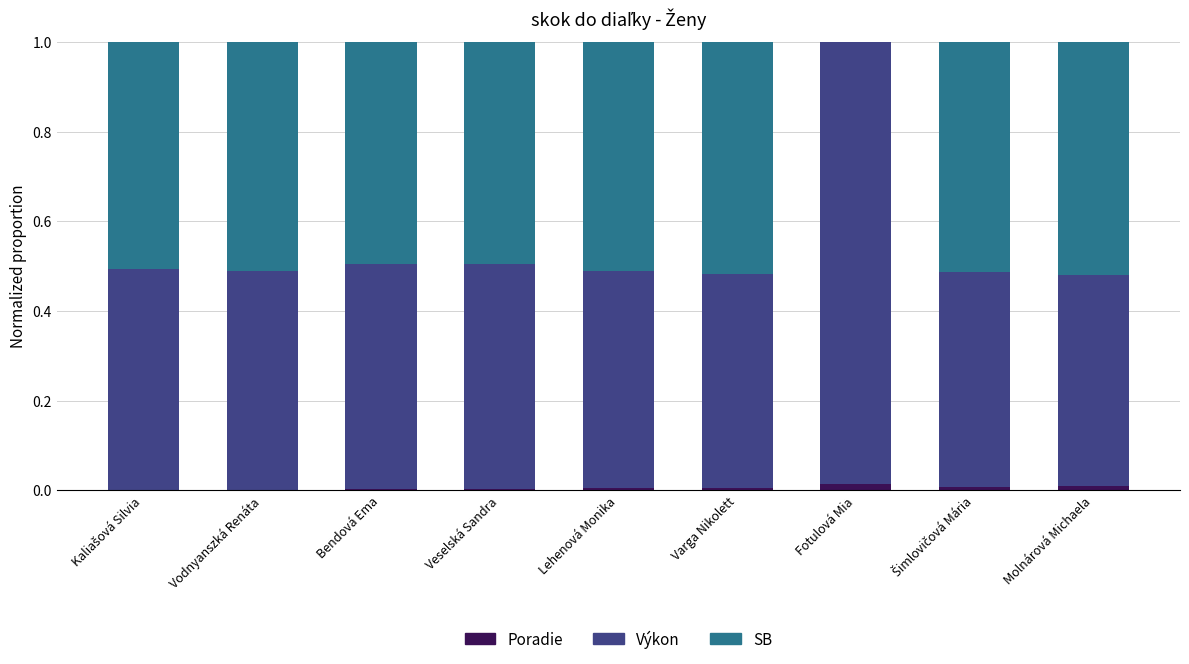

How many series are shown in this chart?

3